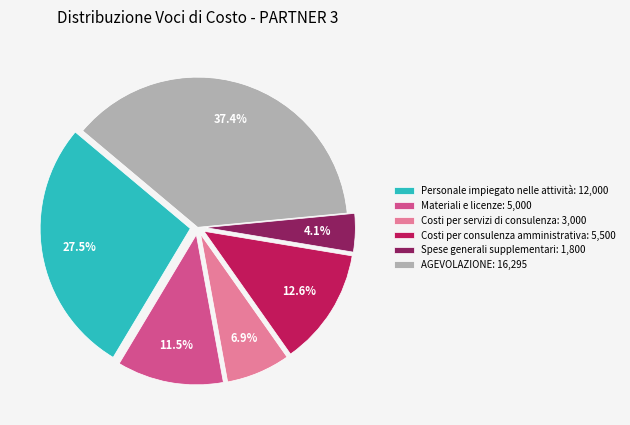

What percentage do Spese generali supplementari: 1,800 and Materiali e licenze: 5,000 together represent?

15.6%